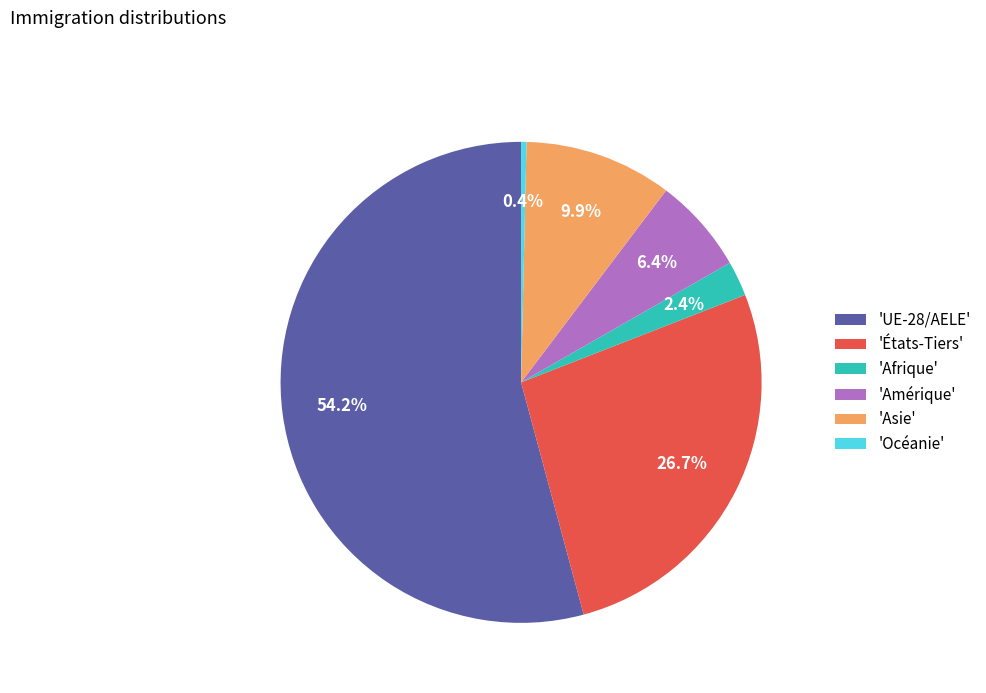

Between 'UE-28/AELE' and 'Asie', which is larger?

'UE-28/AELE'